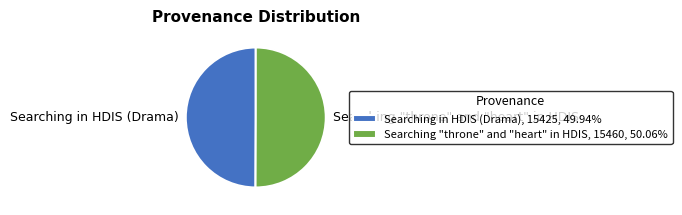

True or false: Searching "throne" and "heart" in HDIS accounts for 37% of the total.

False